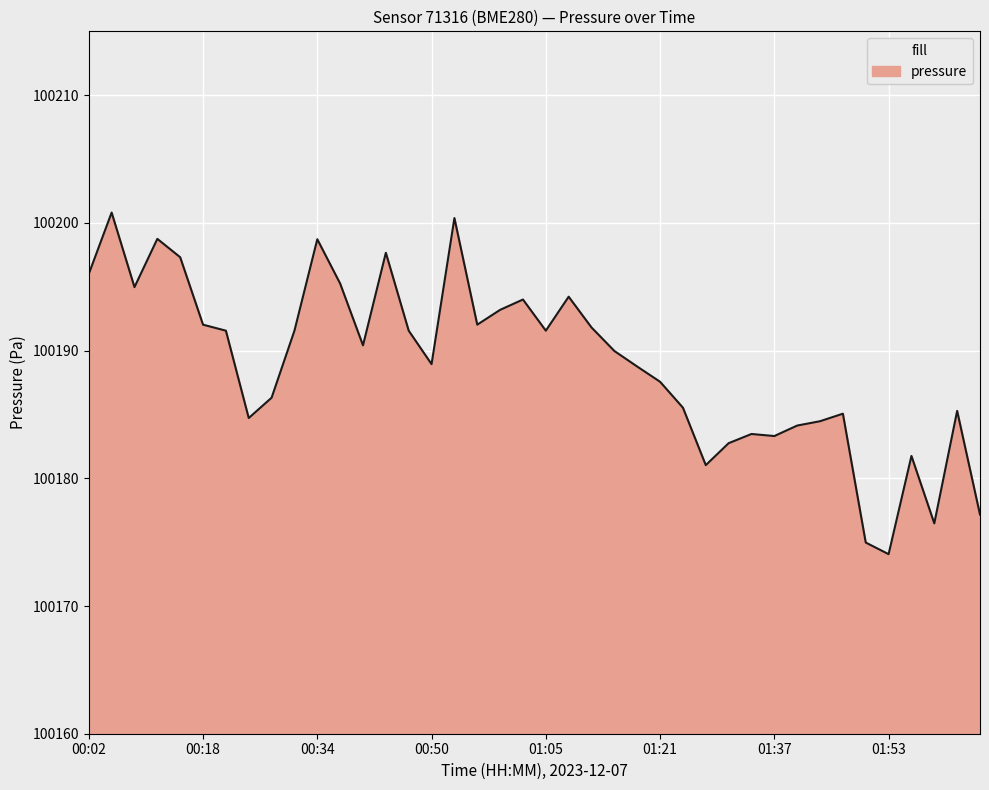

What is the average value?

100189.0